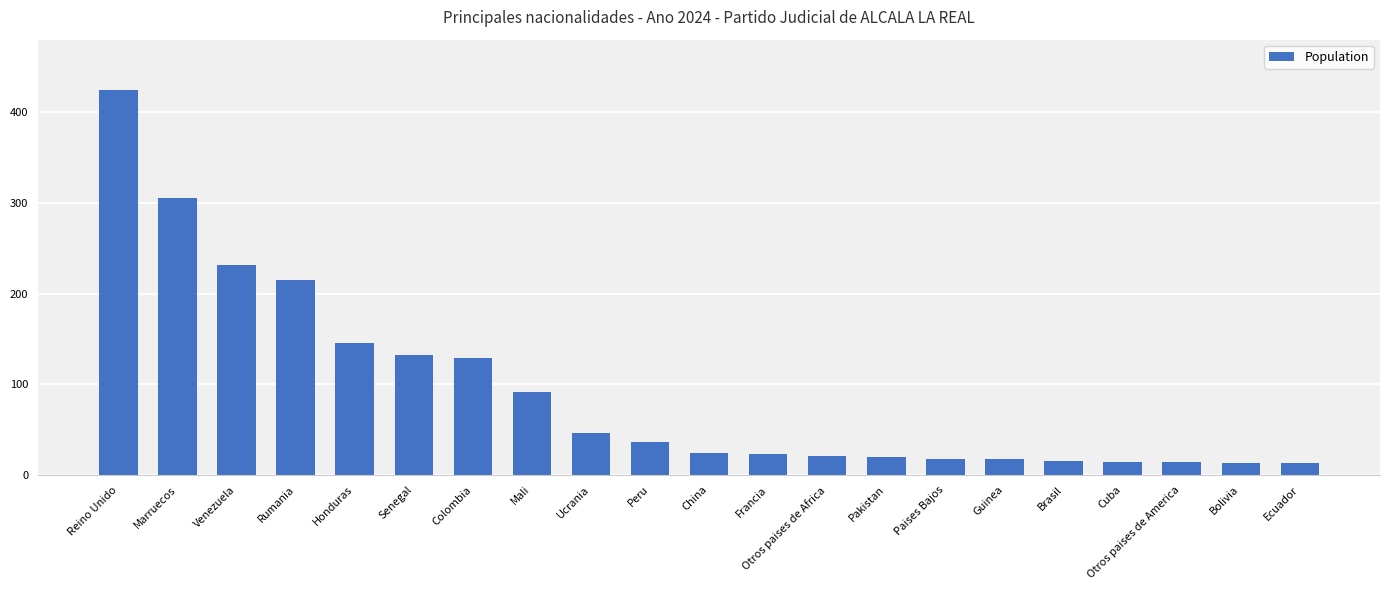

At which category does the chart reach its peak across all series?

Reino Unido